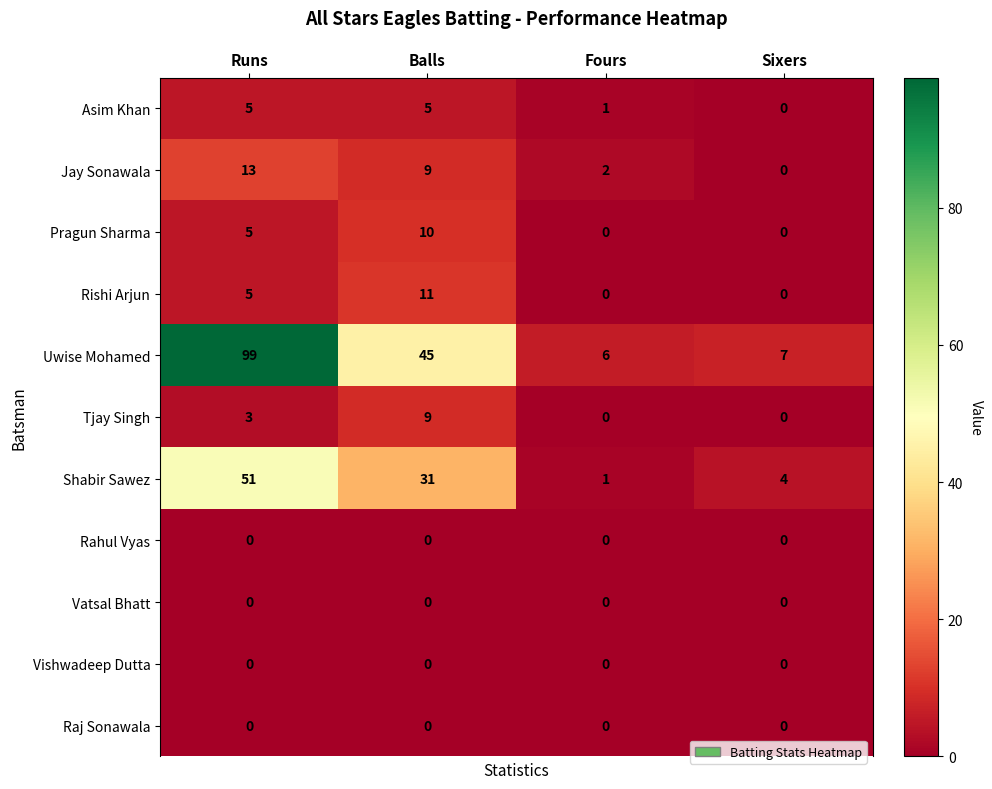

Rank the categories by Shabir Sawez value from highest to lowest.

Runs, Balls, Sixers, Fours